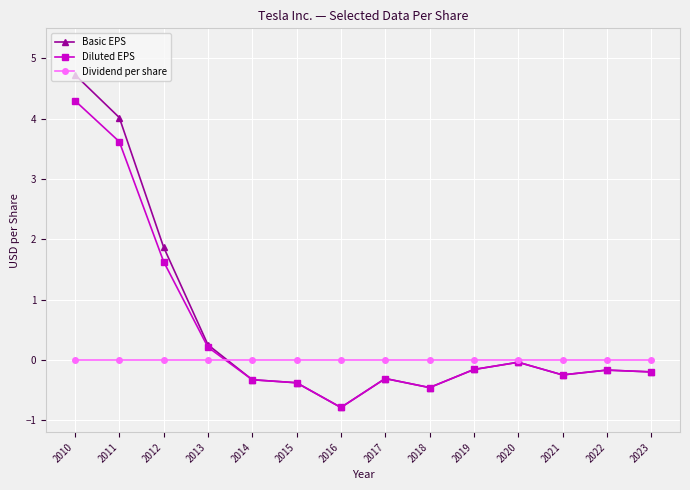

What is the total value across all series at 2015?

-0.8